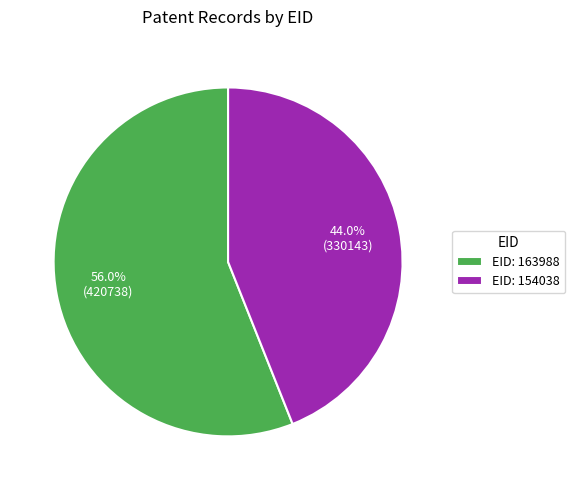

Do EID: 154038 and EID: 163988 together represent more than half of the pie?

Yes